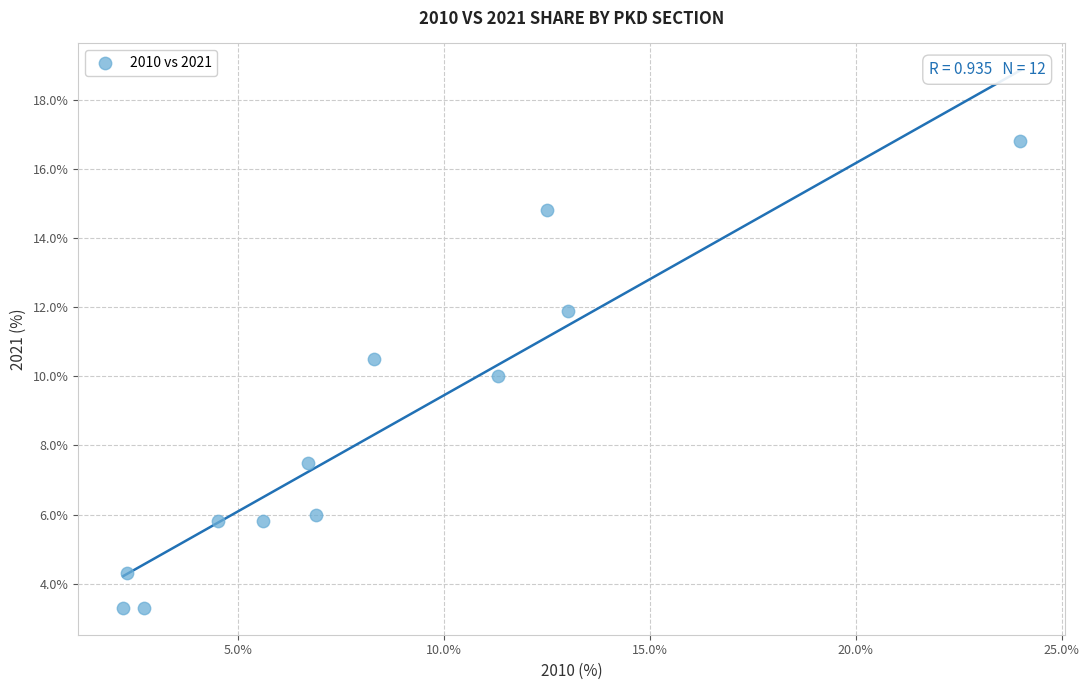

What is the range of X values (max minus min)?

21.8